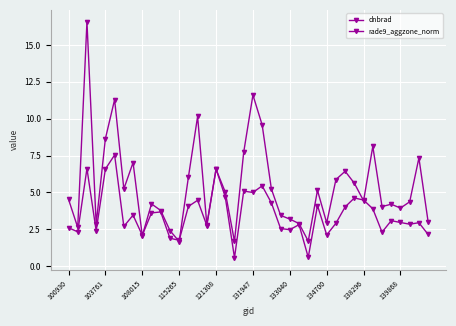

At how many categories does at least one series exceed 3?

30